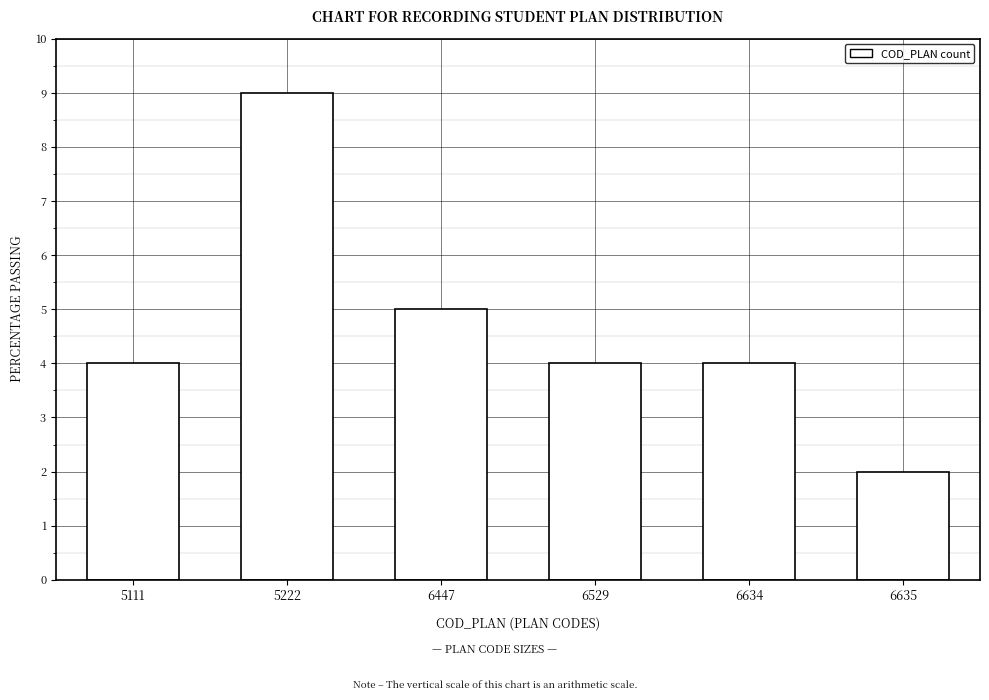

Reading right to left, what are all the values shown in this chart?

6635=2	6634=4	6529=4	6447=5	5222=9	5111=4